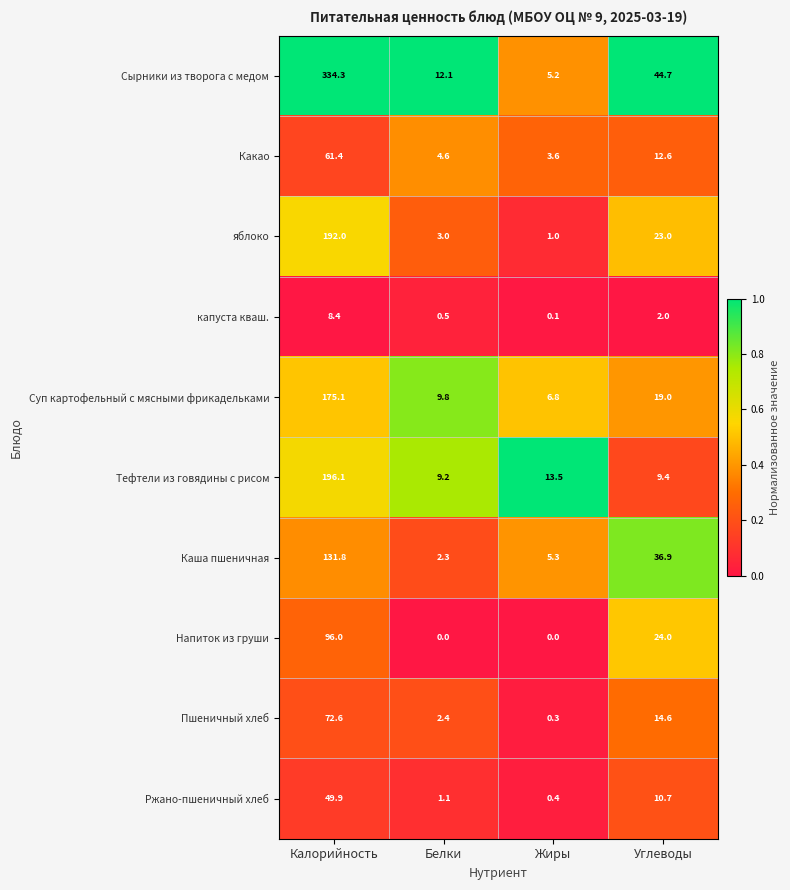

What is the sum of all Суп картофельный с мясными фрикадельками values?

210.7